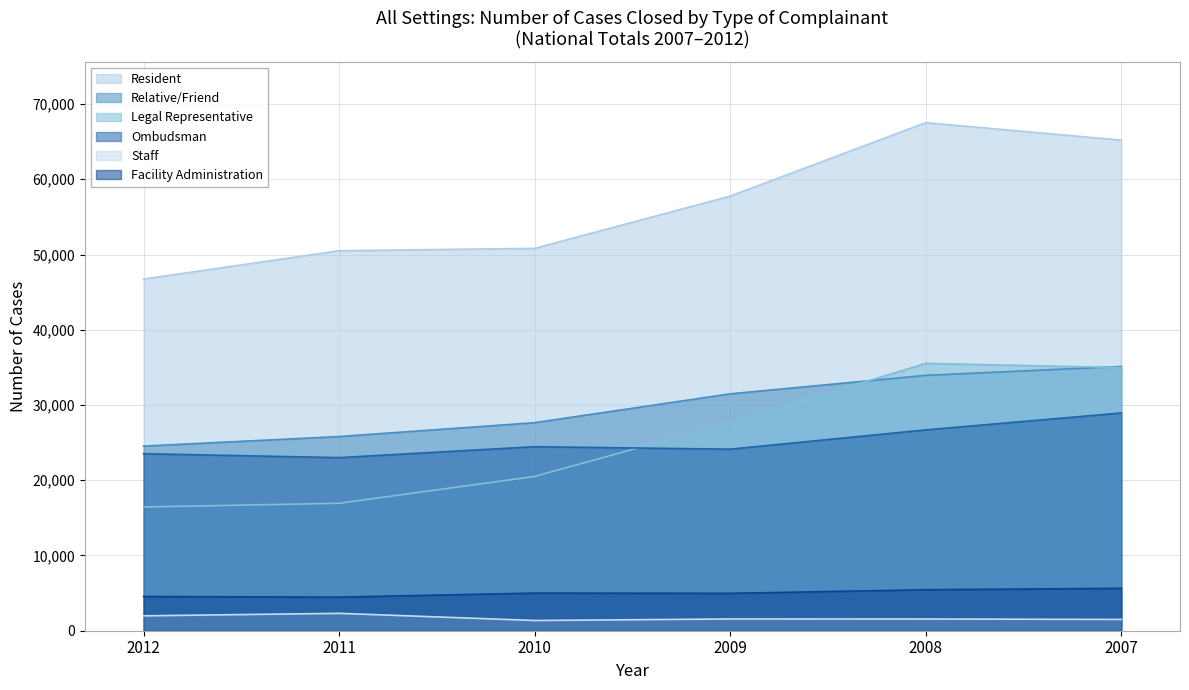

At how many categories does at least one series exceed 5202?

6